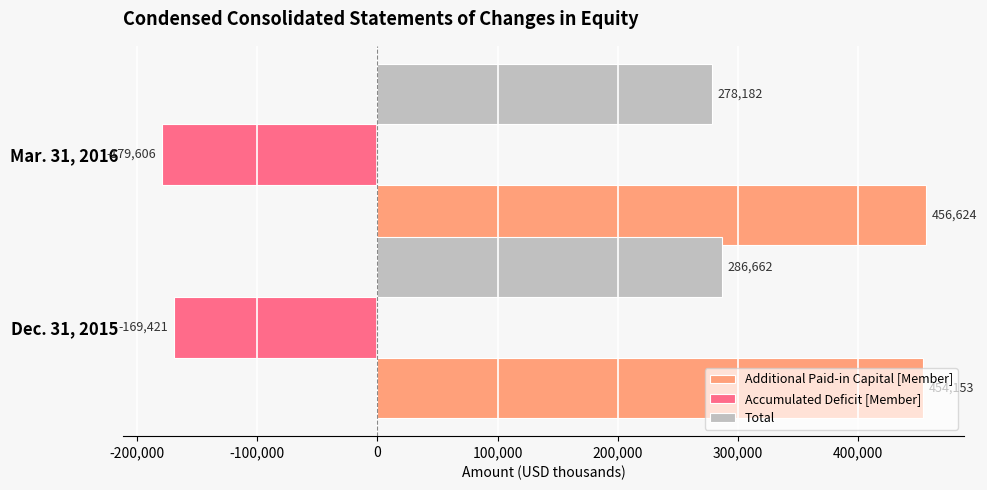

List the labels in order of Accumulated Deficit [Member] value, smallest first.

Mar. 31, 2016, Dec. 31, 2015